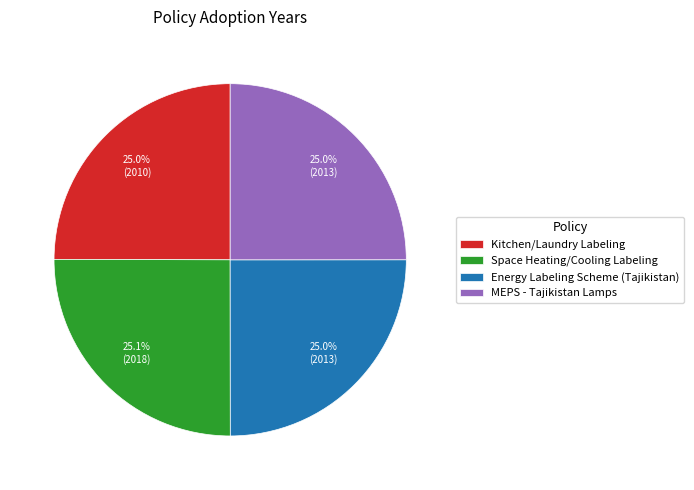

What percentage do Energy Labeling Scheme (Tajikistan) and Space Heating/Cooling Labeling together represent?

50.0%